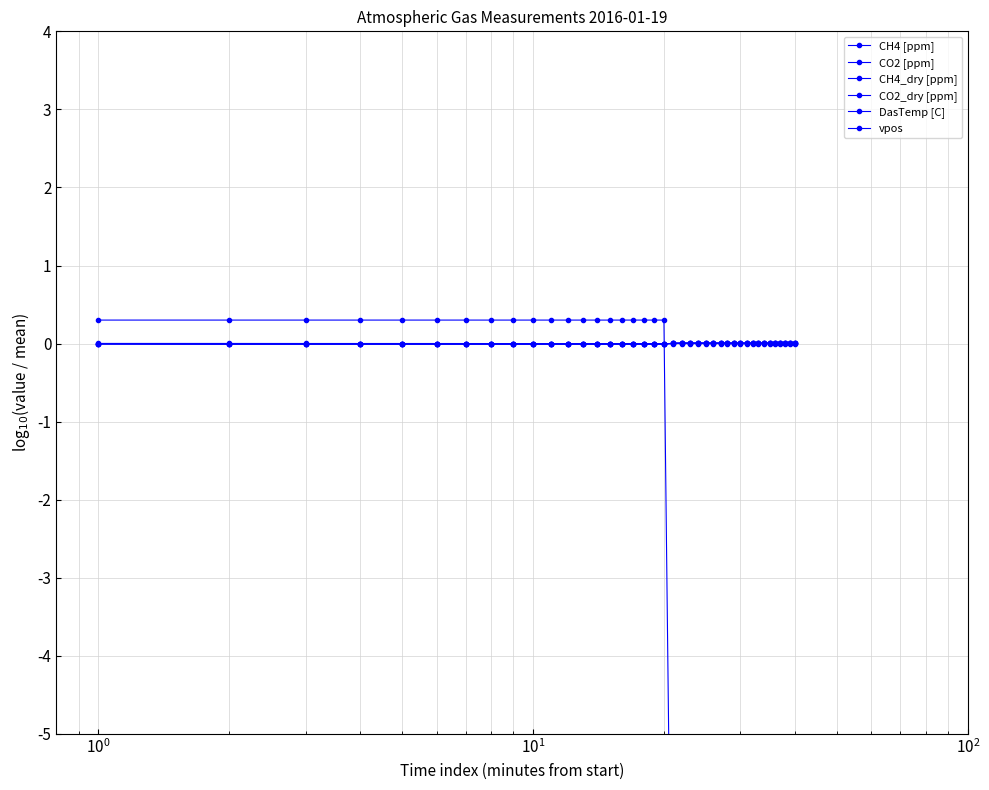

How many interior local valleys does the CO2_dry [ppm] series have?

9